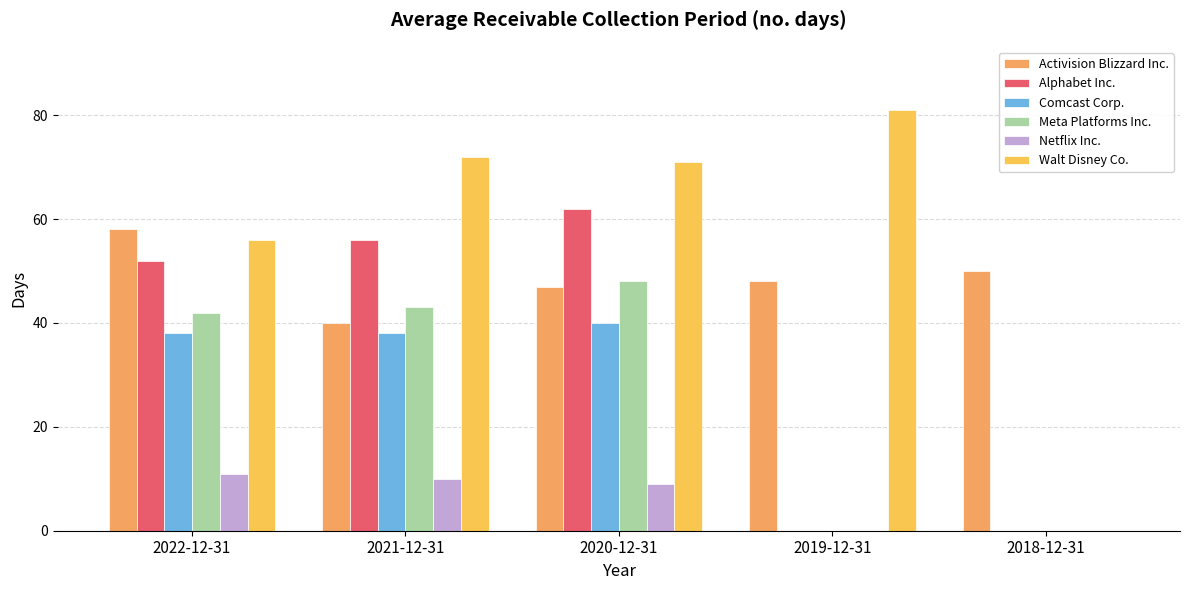

Which label corresponds to the largest value in the chart?

2019-12-31